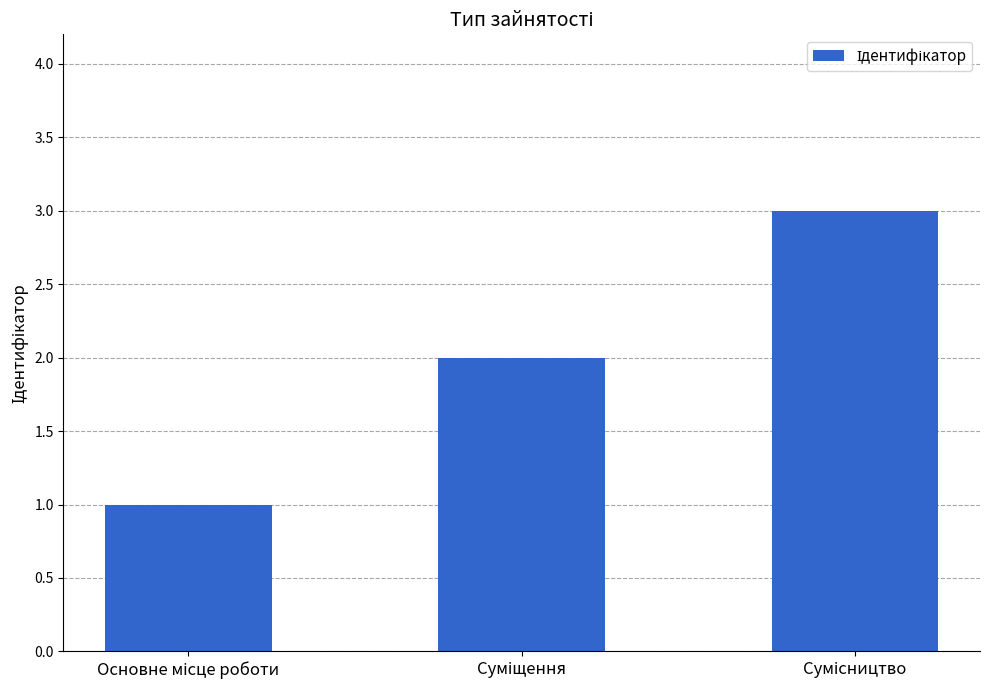

What is the sum of all values?

6